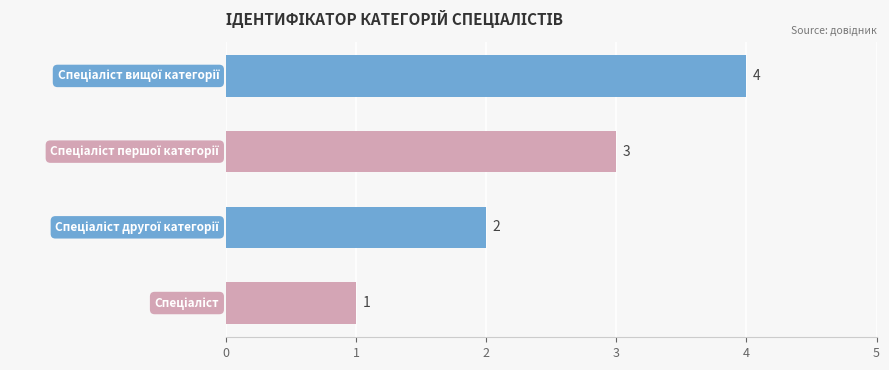

What is the maximum value shown in the chart?

4